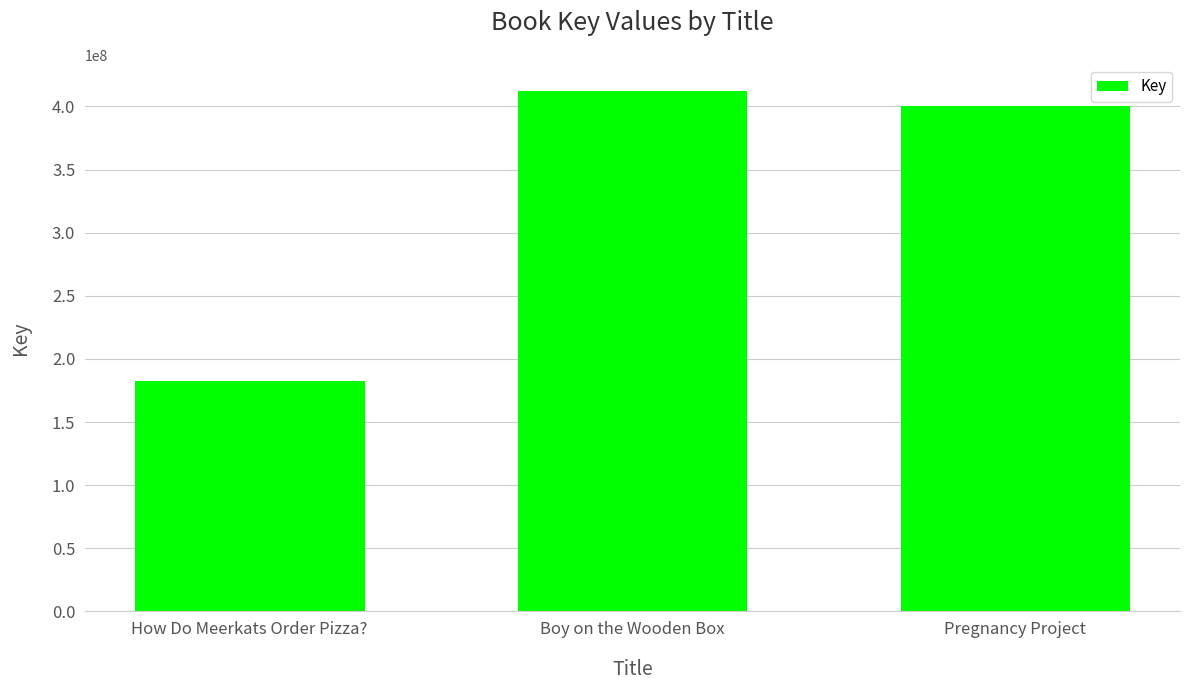

True or false: the data shows 142618215 at Pregnancy Project.

False